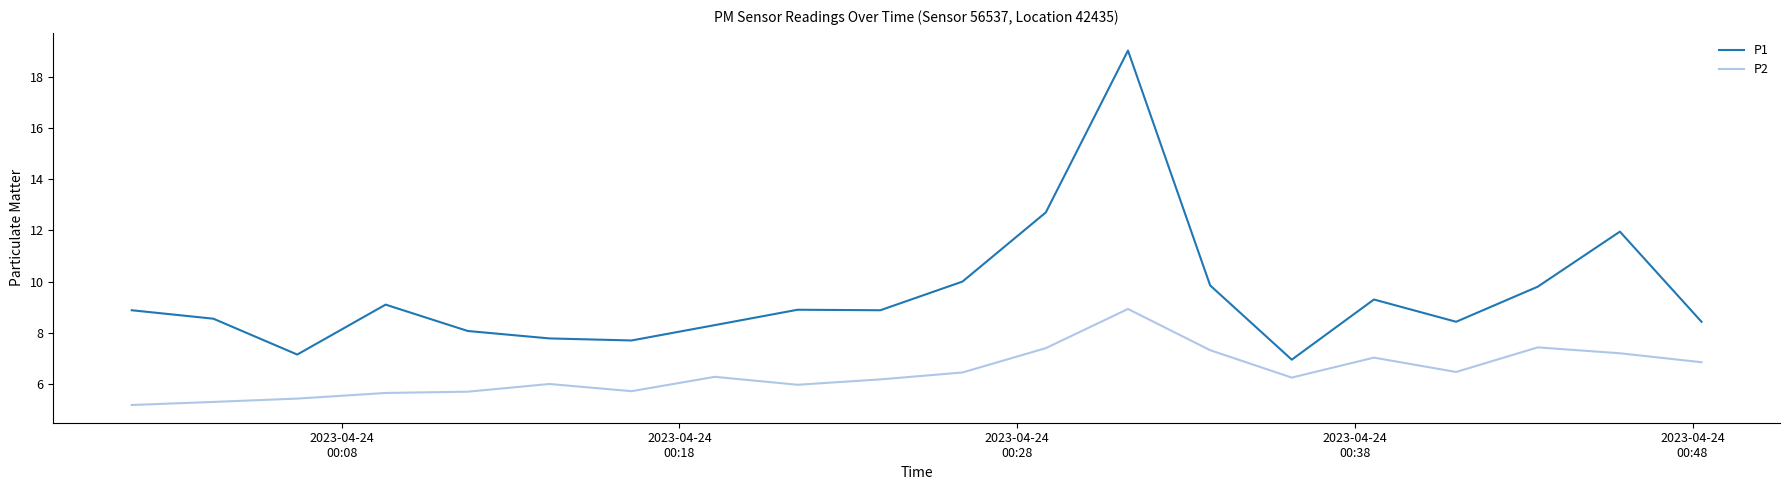

Which series has the widest spread of values?

P1